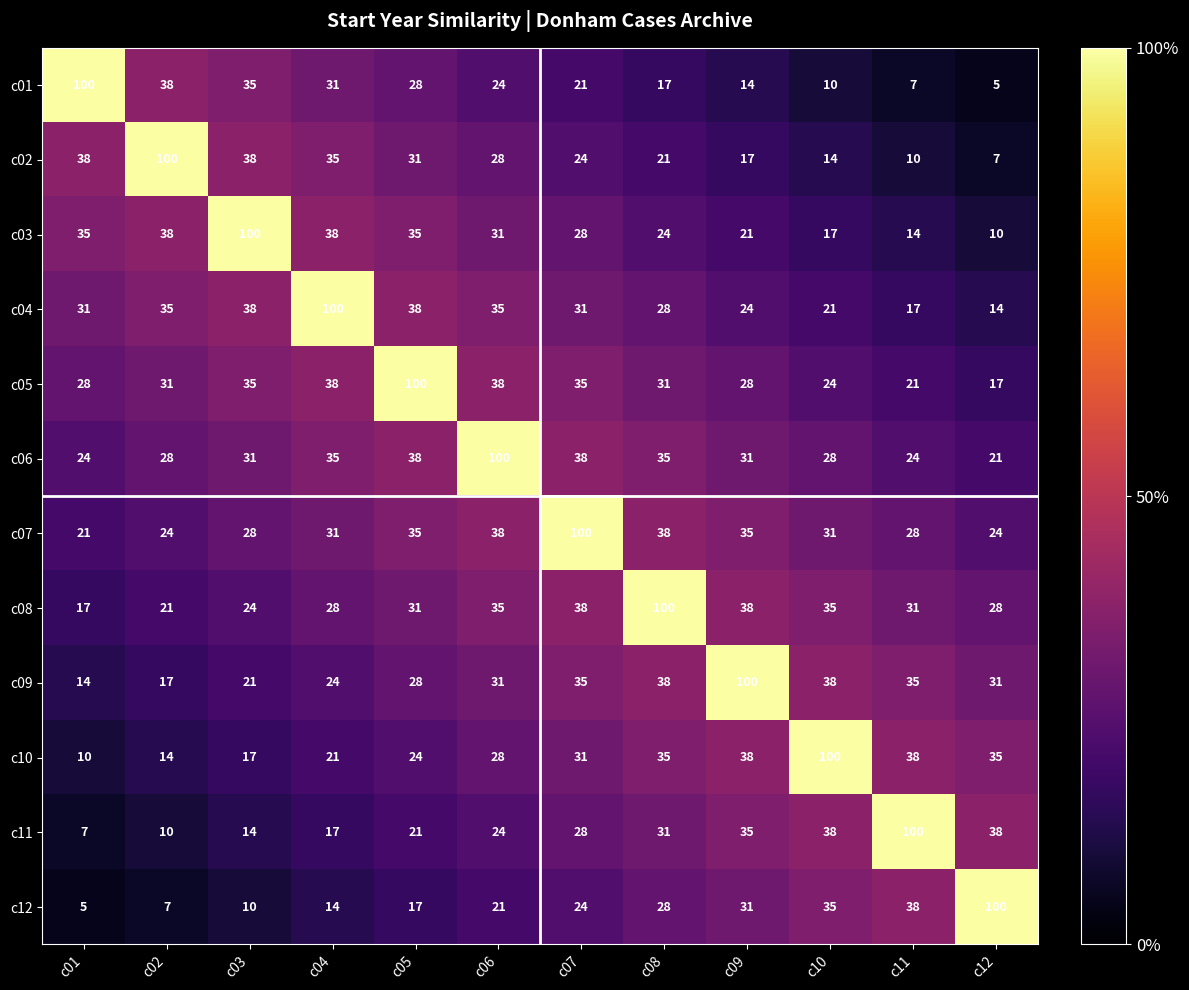

What value does the c11 series have at c09?

35